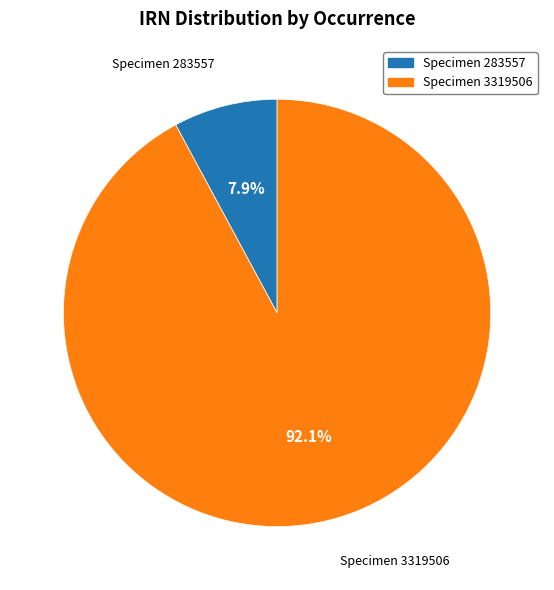

How many segments does this pie chart have?

2